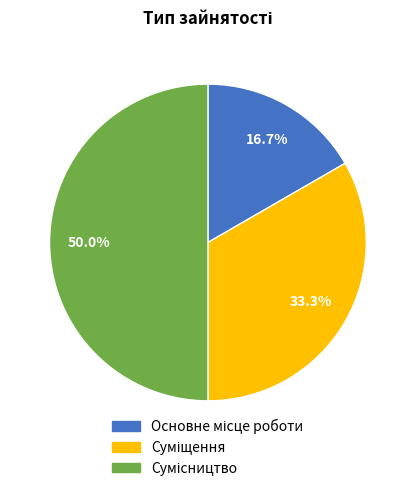

The Суміщення slice represents 33% of the pie. True or false?

True